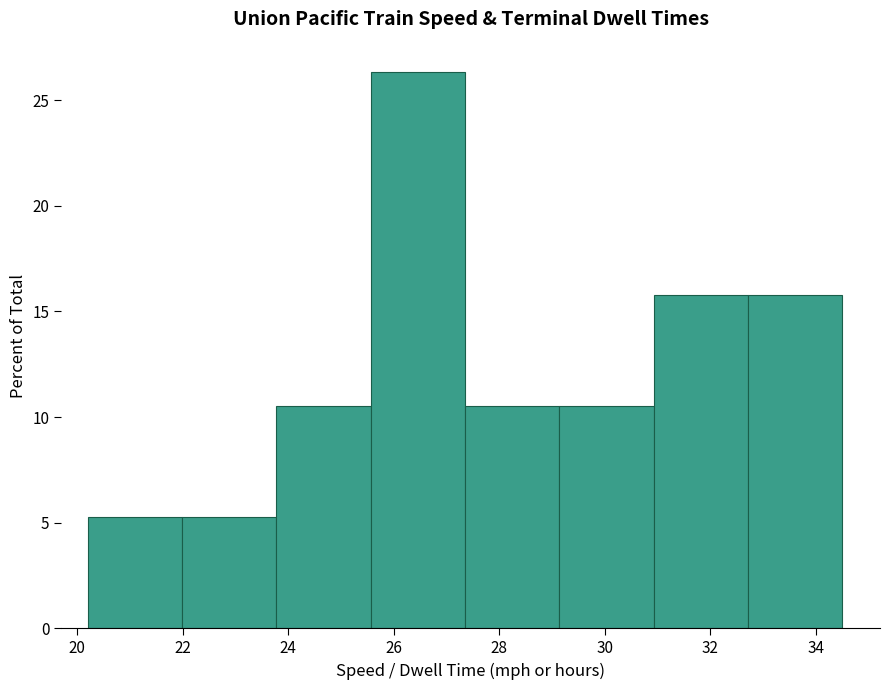

Reading left to right, list every bar in this chart as the range it spans on the x-axis followed by its height. Neither the bar edges nor the heights are printed on the chart, so give them approximately, as read against the axes.

20.2 to 22.0: 5.5
22.0 to 23.8: 5.5
23.8 to 25.6: 10.5
25.6 to 27.4: 26.5
27.4 to 29.2: 10.5
29.2 to 31.0: 10.5
31.0 to 32.8: 16.0
32.8 to 34.6: 16.0